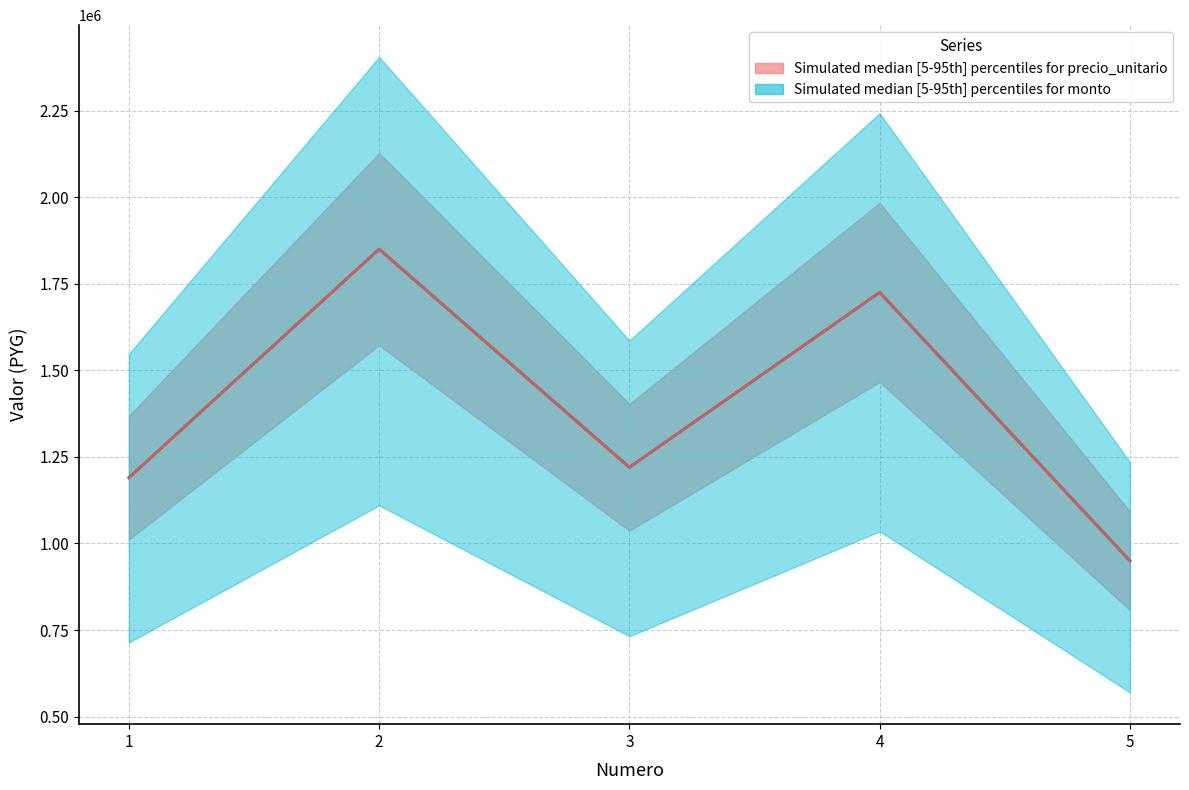

What is the maximum value for precio_unitario?

1850000